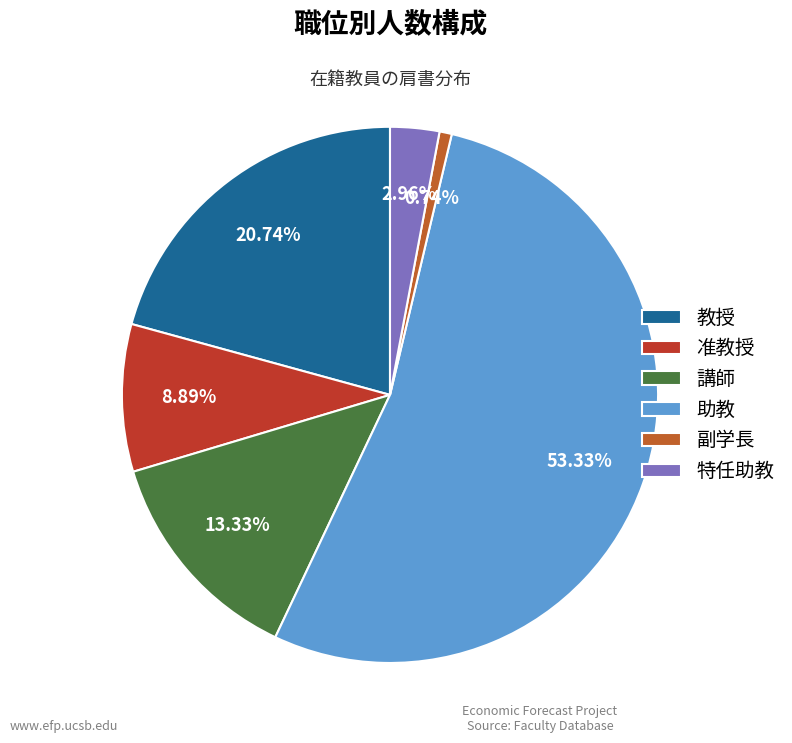

What is the change in value from 助教 to 副学長?

-71